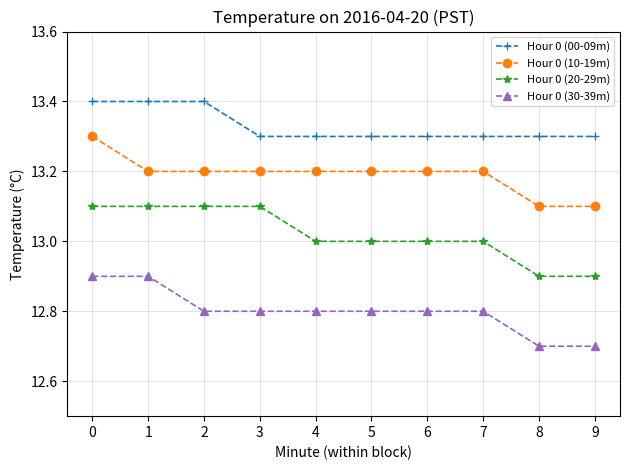

Rank the series by their maximum value, from highest to lowest.

Hour 0 (00-09m), Hour 0 (10-19m), Hour 0 (20-29m), Hour 0 (30-39m)